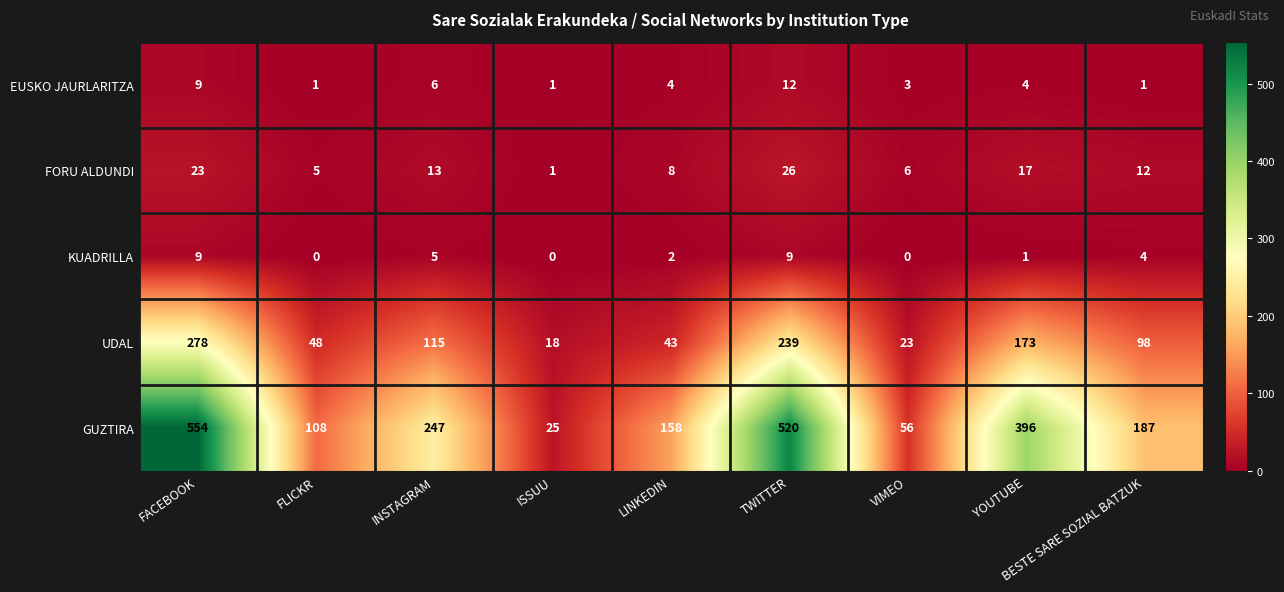

At TWITTER, list the series in order from largest to smallest.

GUZTIRA, UDAL, FORU ALDUNDI, EUSKO JAURLARITZA, KUADRILLA